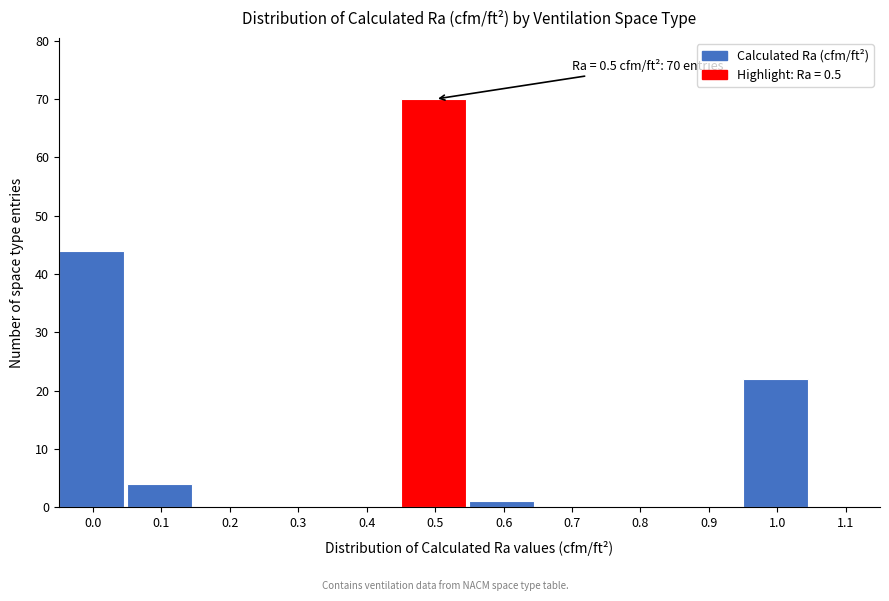

Reading left to right, list all the values displayed in this chart.

0.0=44	0.1=4	0.2=0	0.3=0	0.4=0	0.5=70	0.6=1	0.7=0	0.8=0	0.9=0	1.0=22	1.1=0